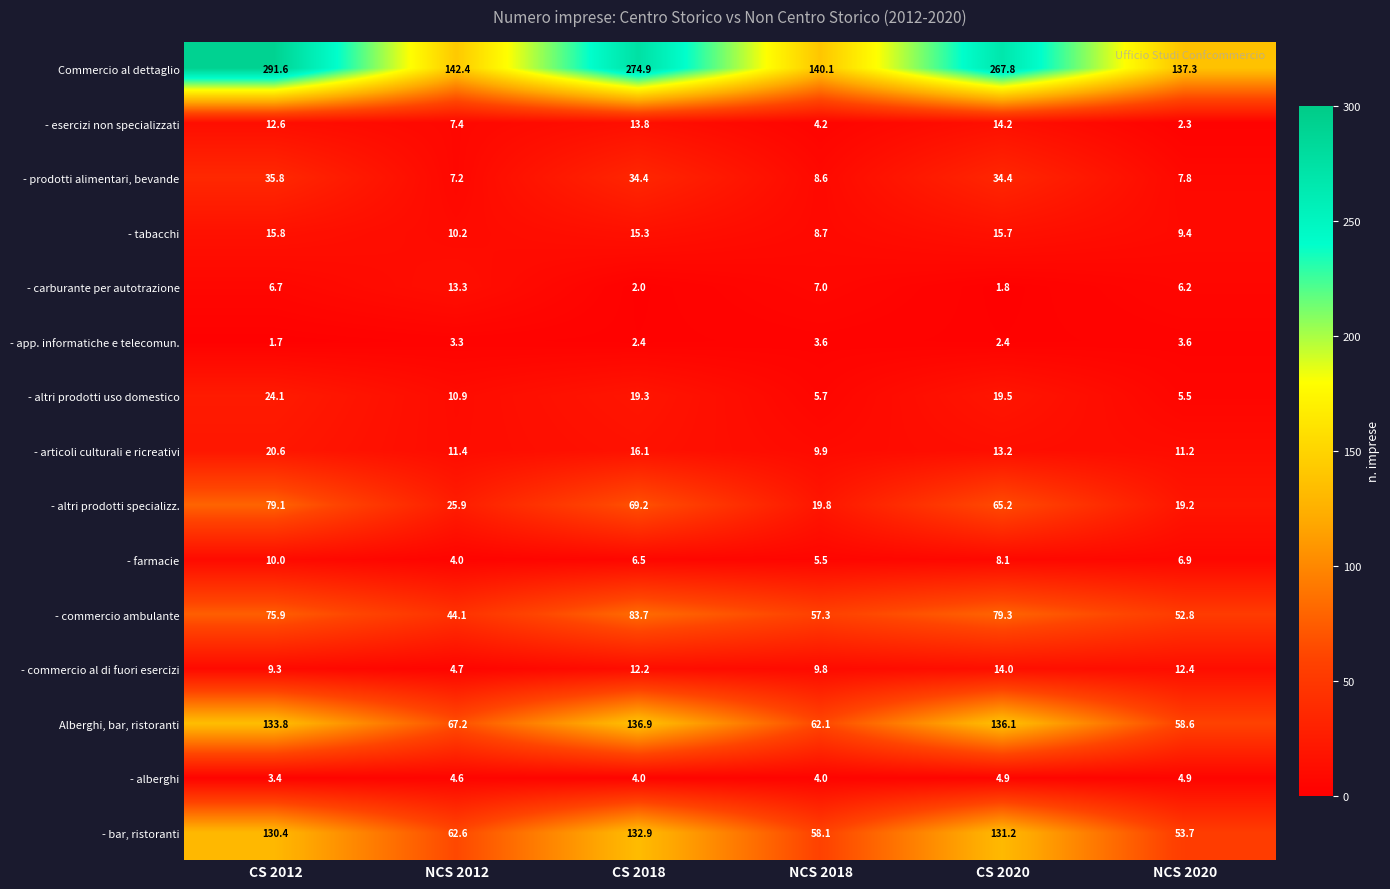

At how many categories does at least one series exceed 212?

3